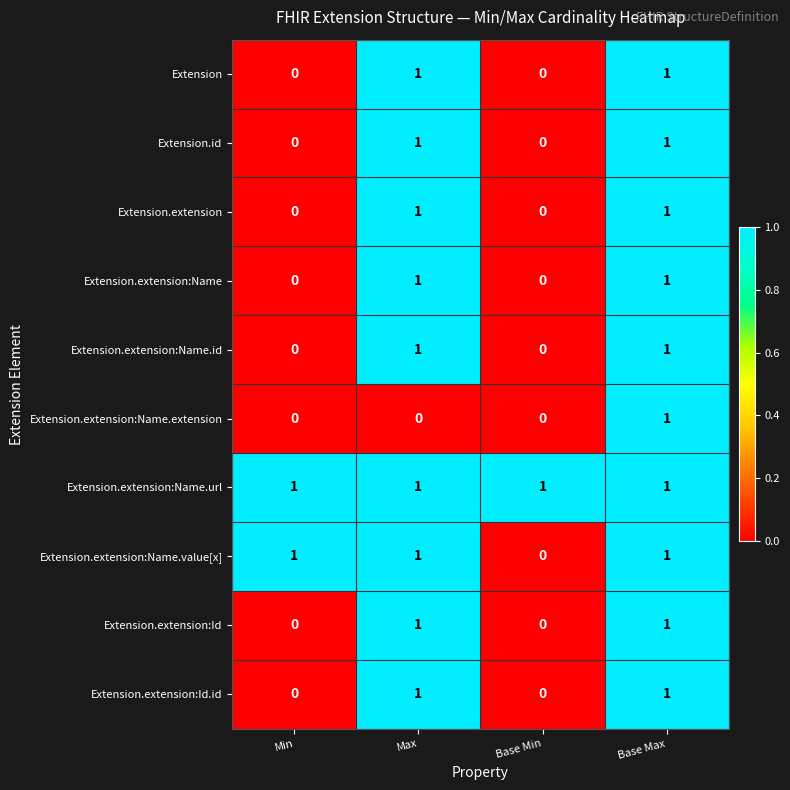

Count the number of categories in the chart.

4